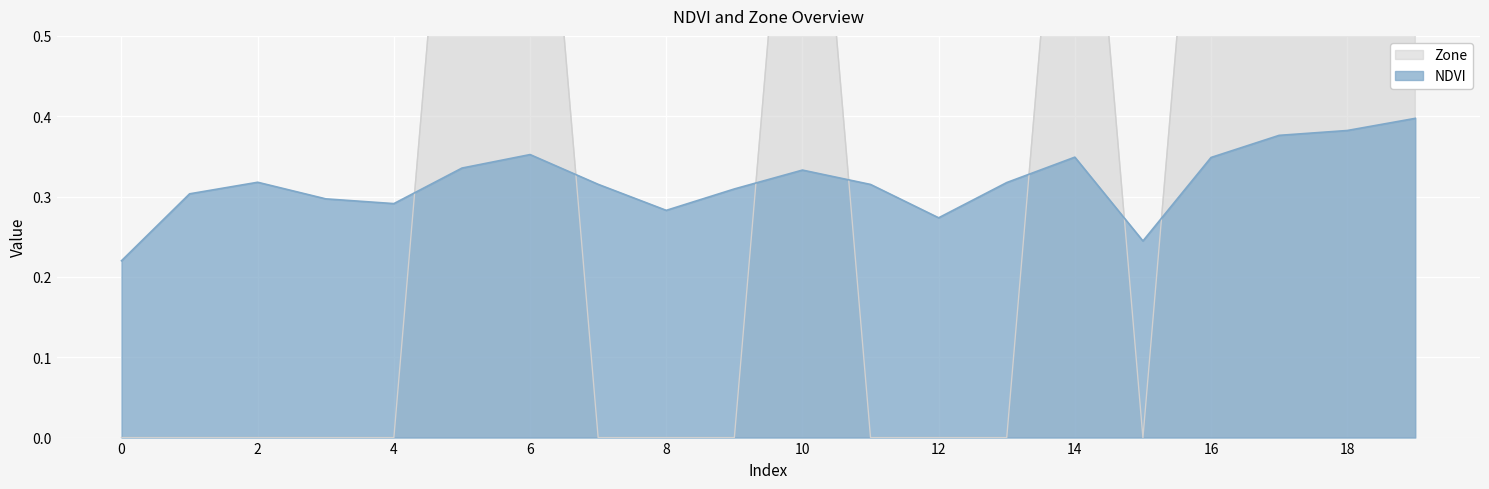

What is the difference between the second highest and second lowest values in the Zone series?

1.0